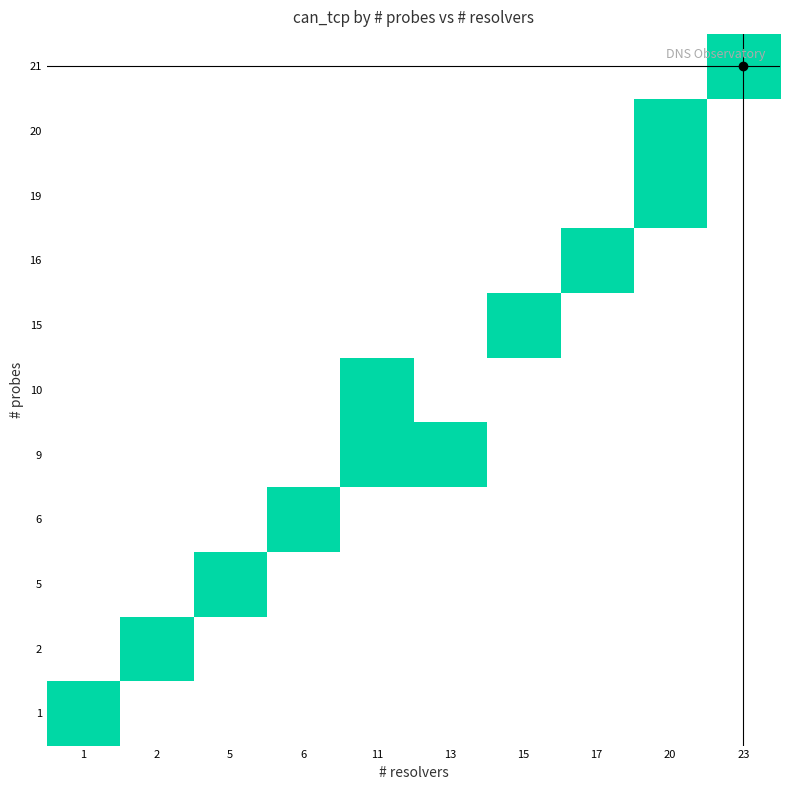

Count the number of data series in this chart.

11